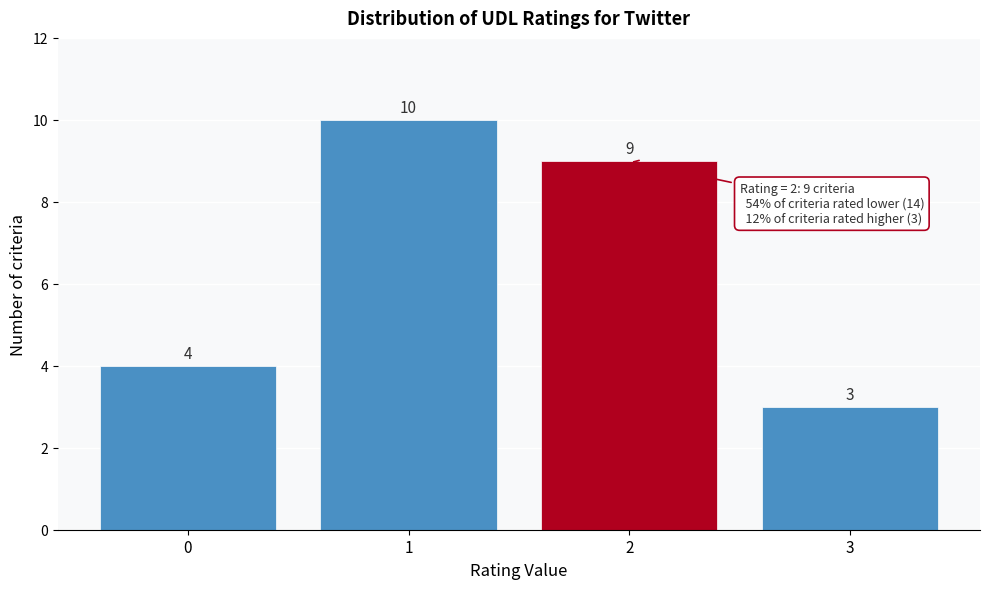

Reading left to right, transcribe all the data shown in this chart.

0=4	1=10	2=9	3=3